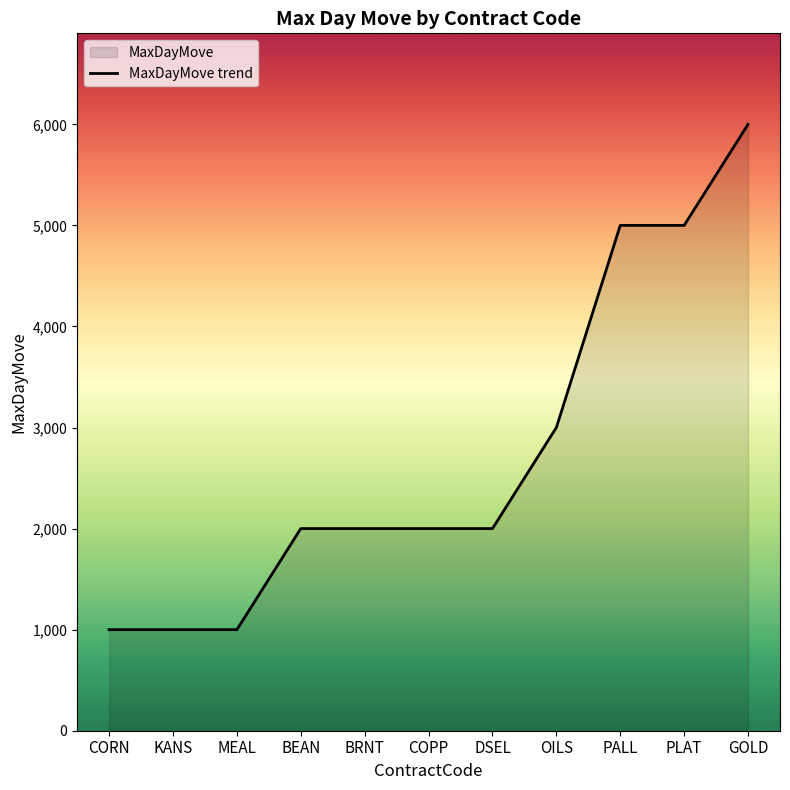

True or false: the data shows 909 at COPP.

False